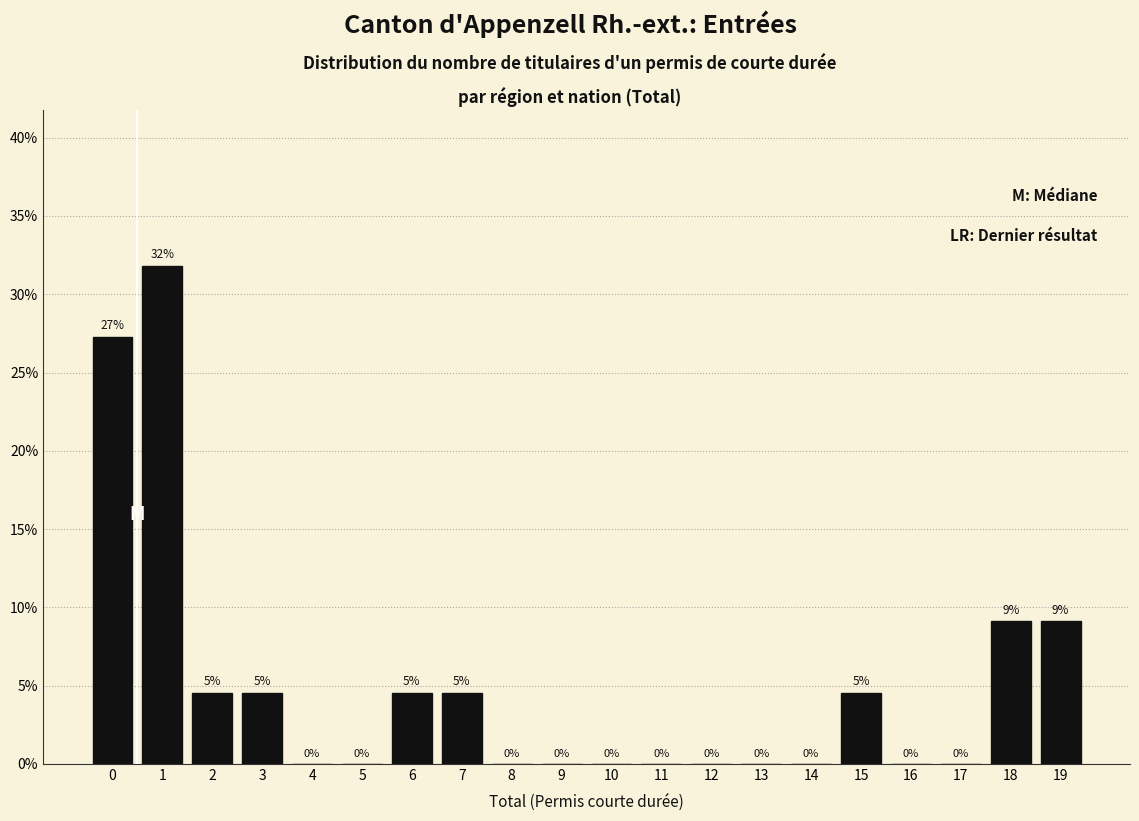

What is the approximate value at 18?

9.1